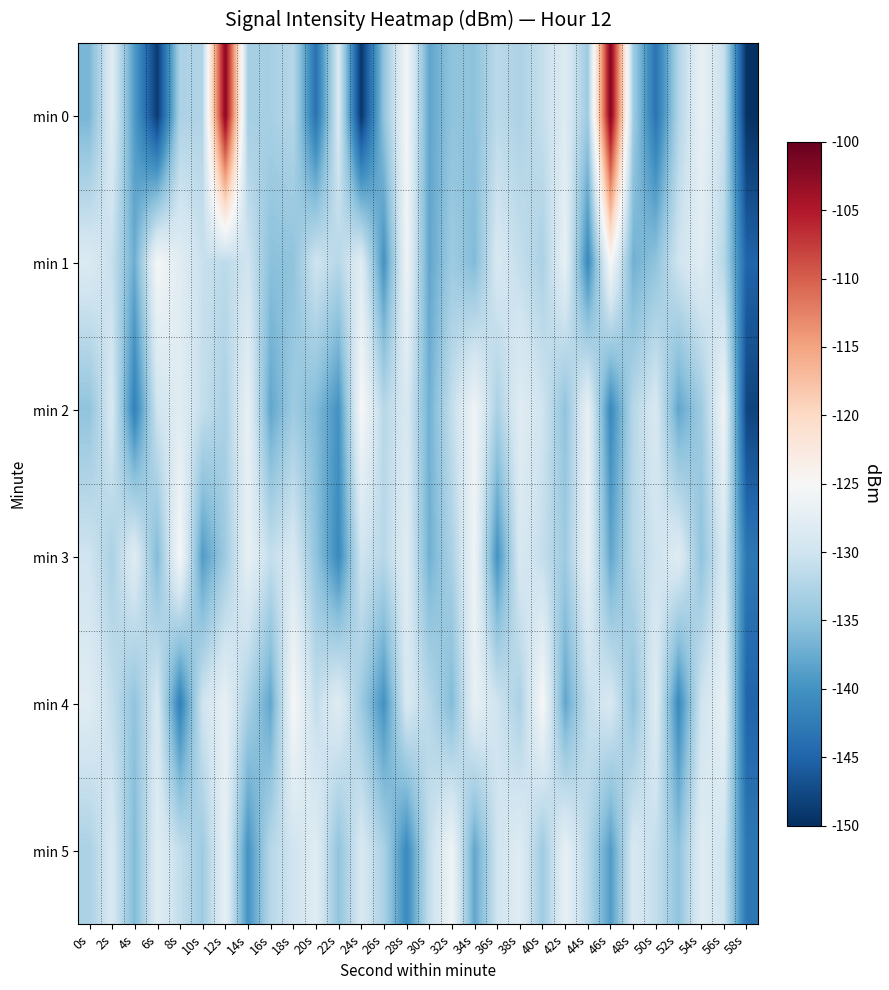

How many data points does each series have?

30